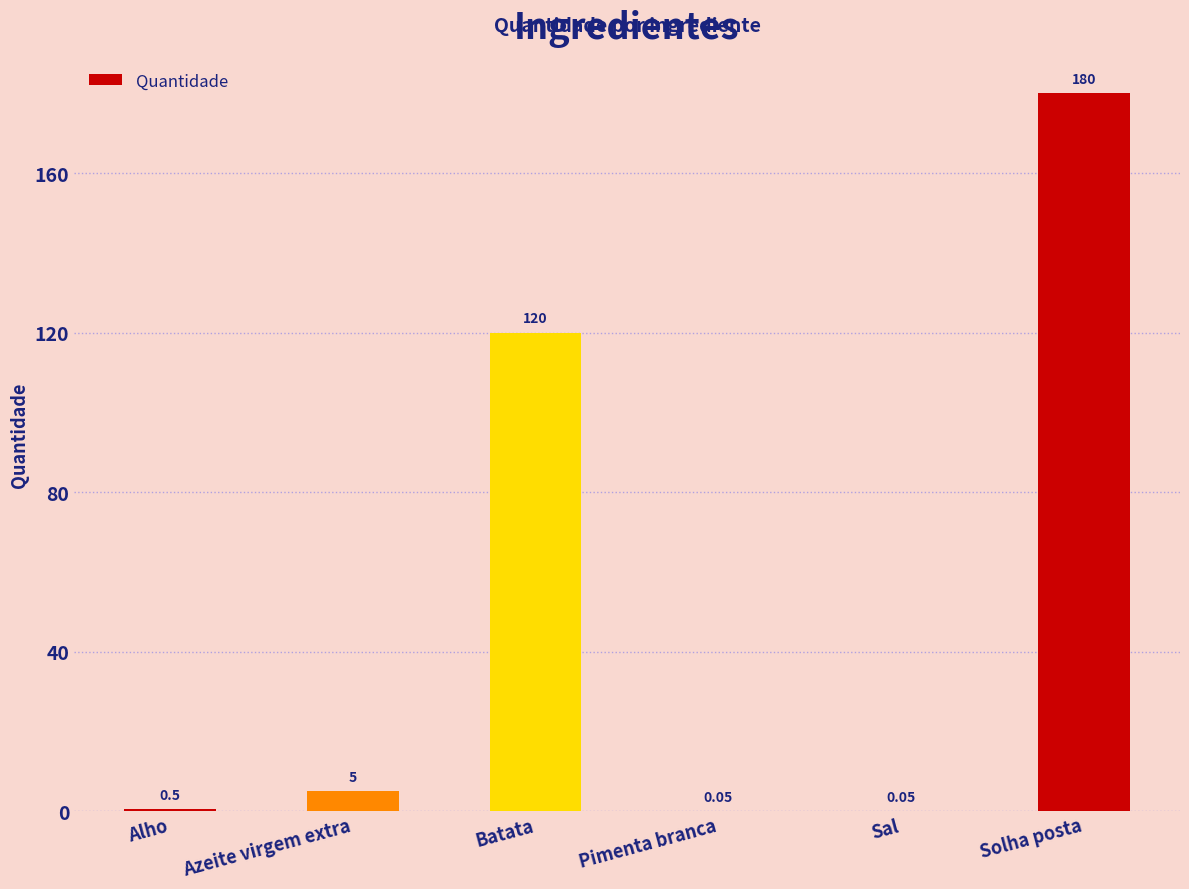

Where is the data nearest to the value 90?

Batata